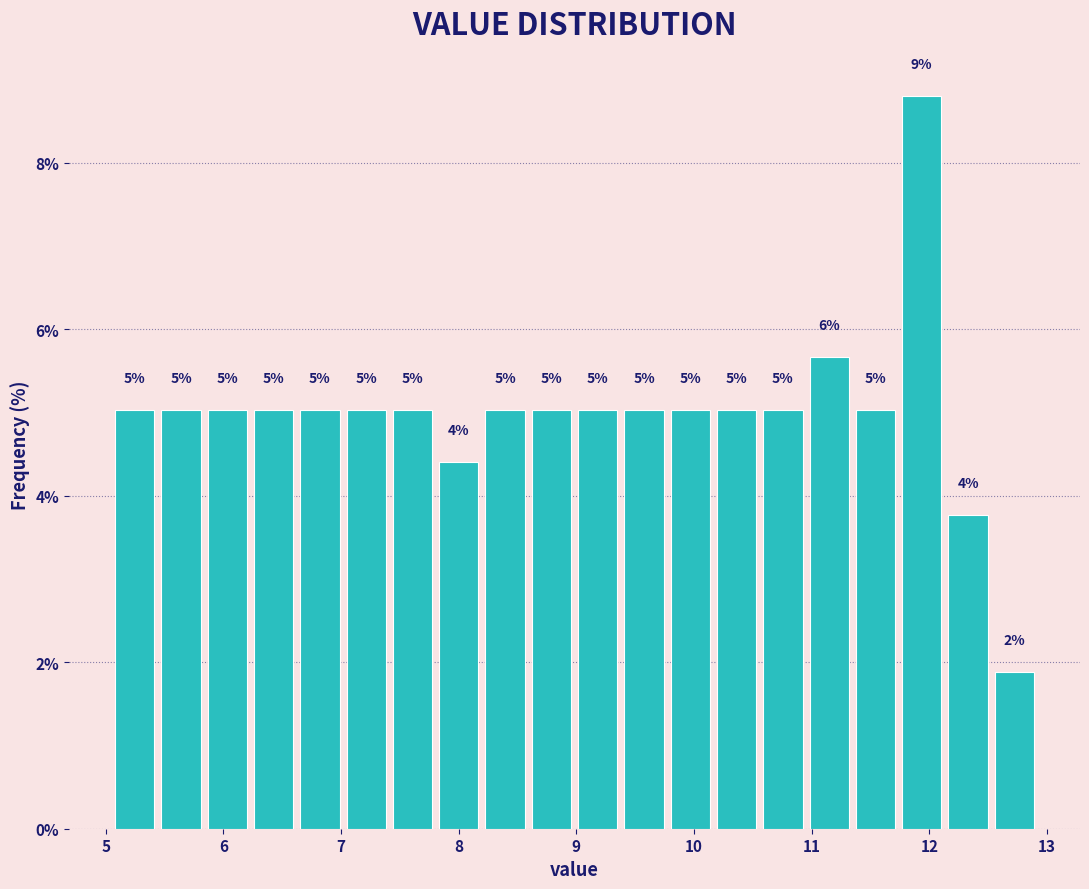

Around what value on the x-axis is the tallest bar? Give the approximate position of its centre, as read against the axis.

11.9